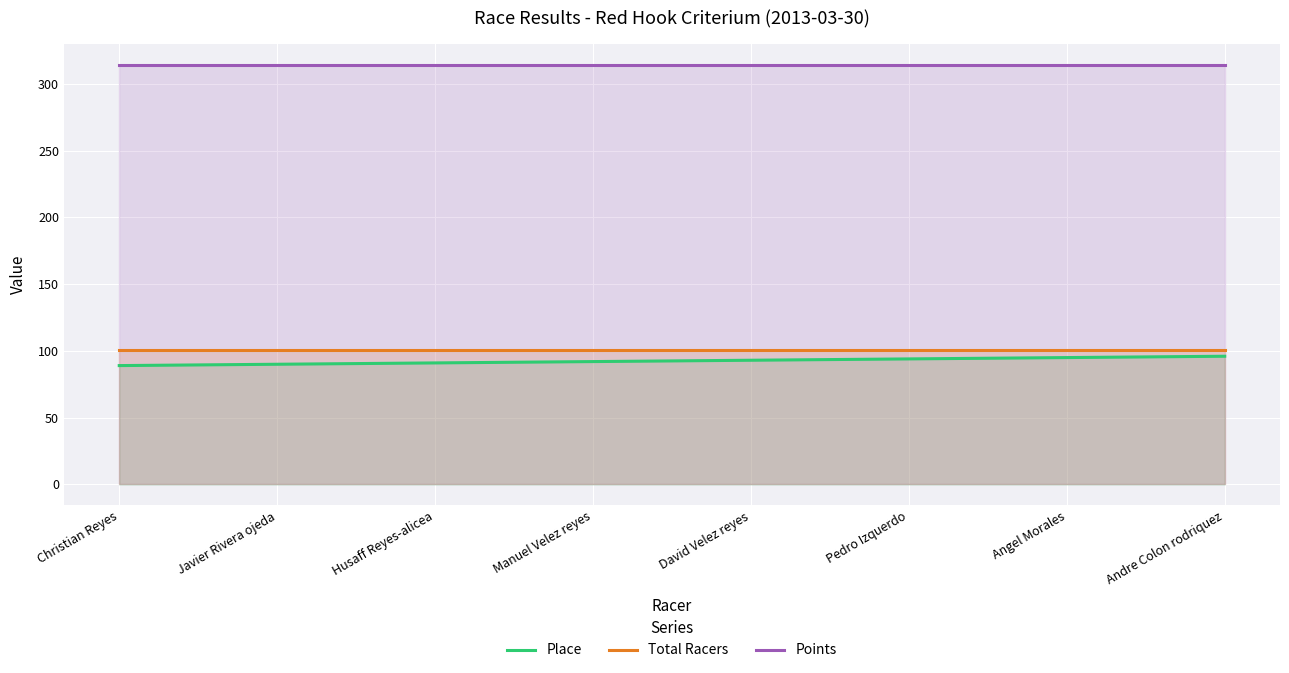

What is the label of the 3rd point from the right?

Pedro Izquerdo